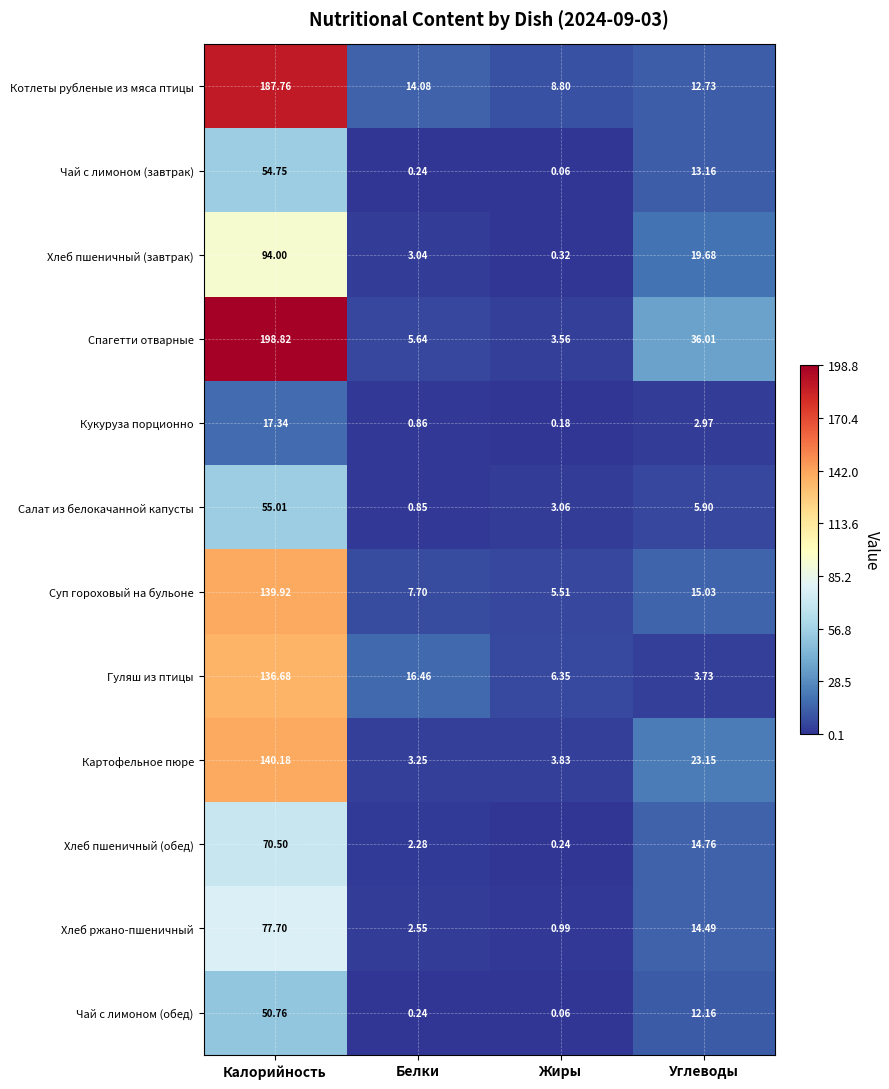

Which category has the highest value across all series?

Калорийность